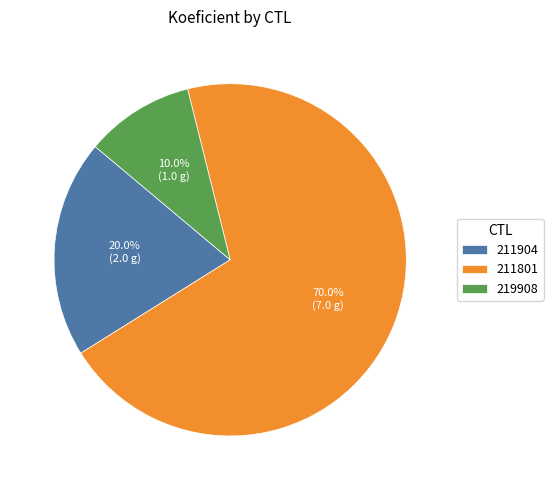

To the nearest percent, what is the difference between the largest and smallest slice percentages?

60%